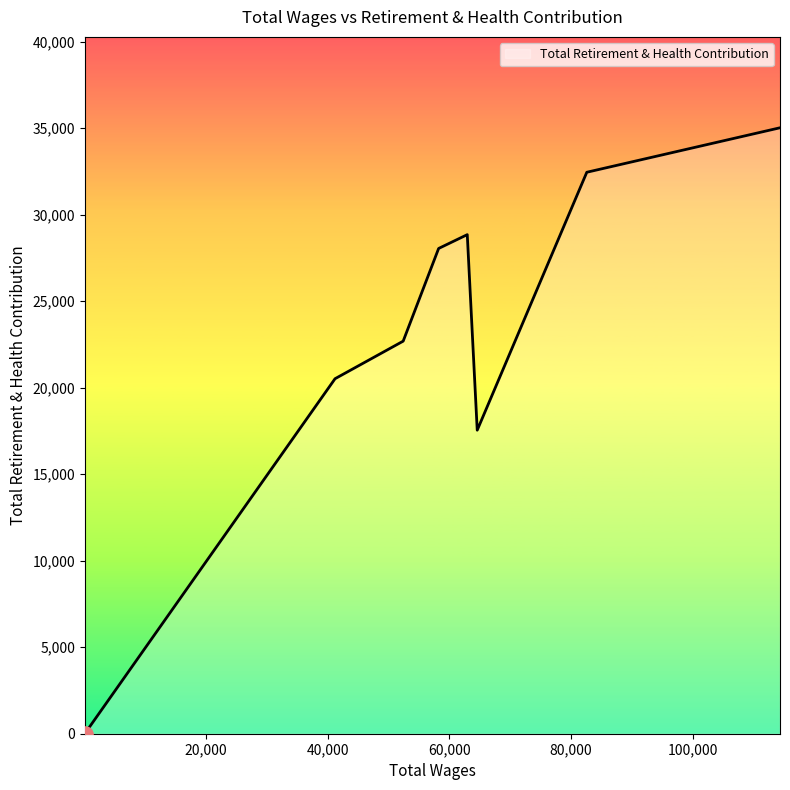

True or false: there are more than 0 points higher than both neighbors.

True